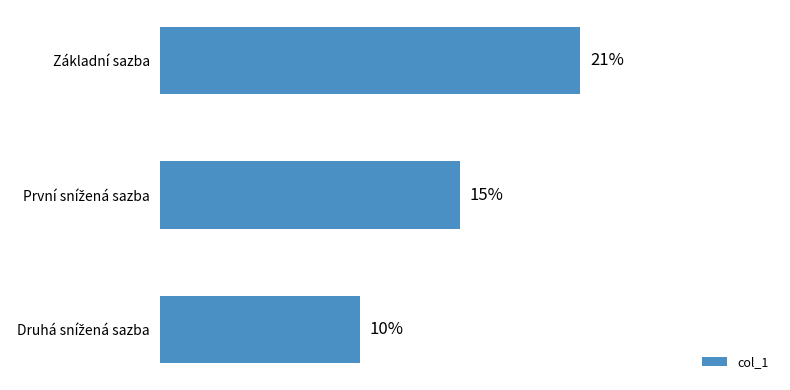

Does the chart contain stacked bars?

No